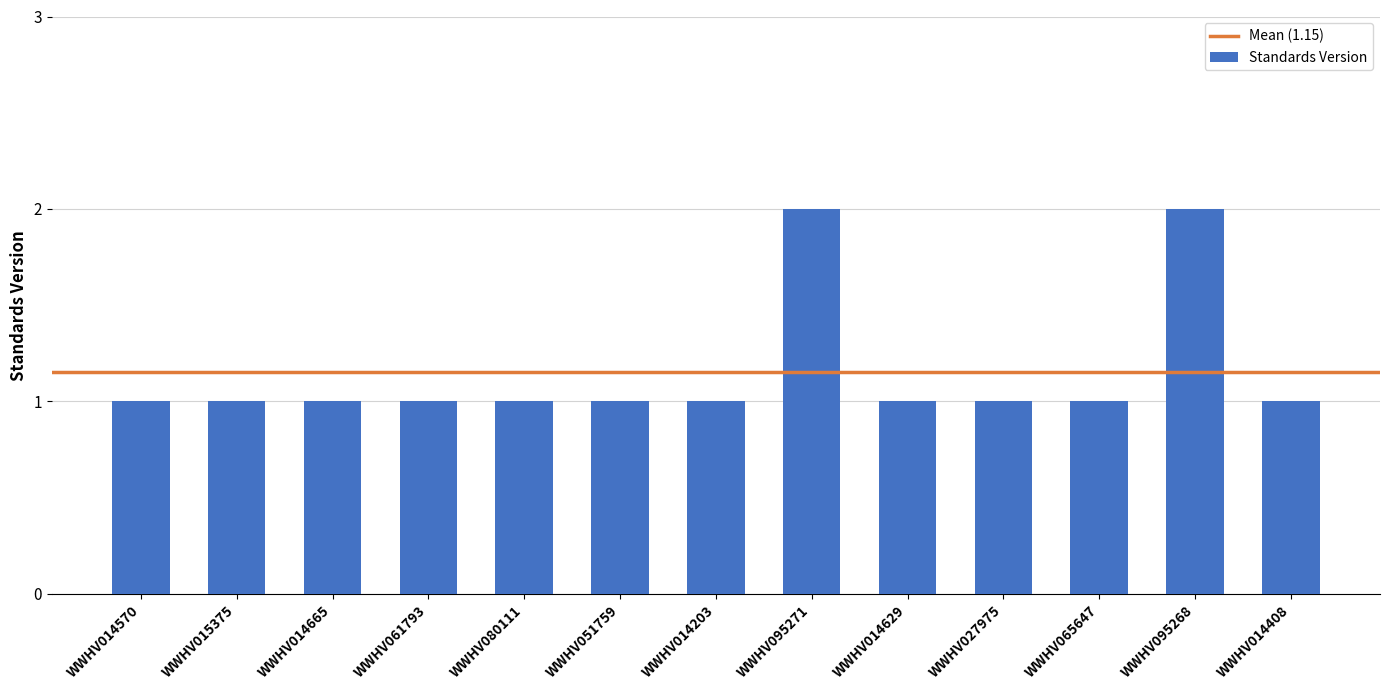

What is the sum of the values at WWHV027975 and WWHV014408?

2